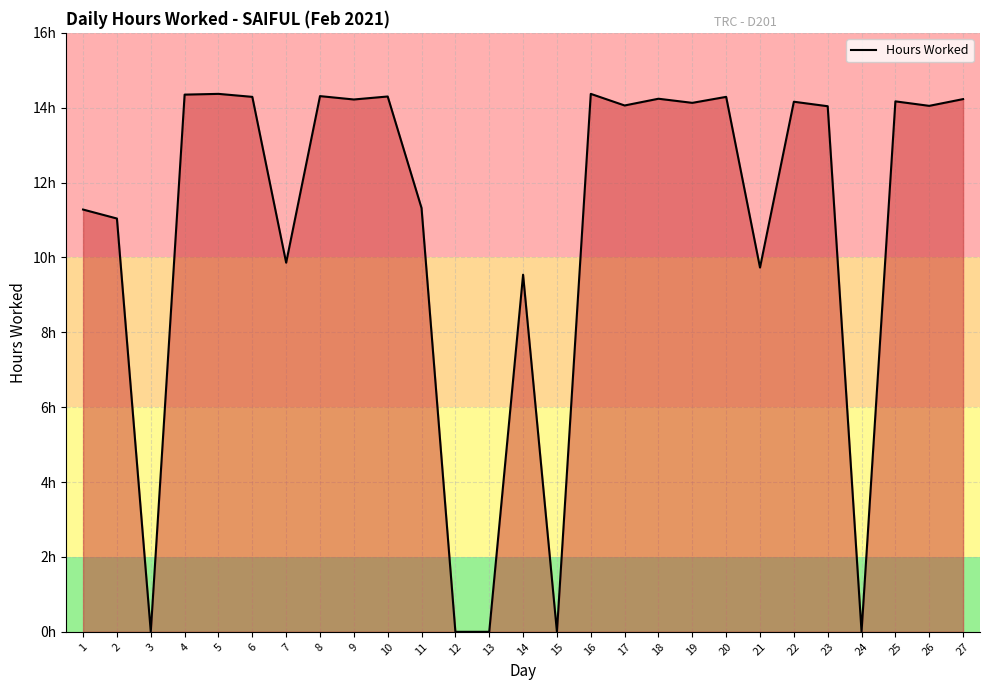

The value at 4 is 14.3. True or false?

True